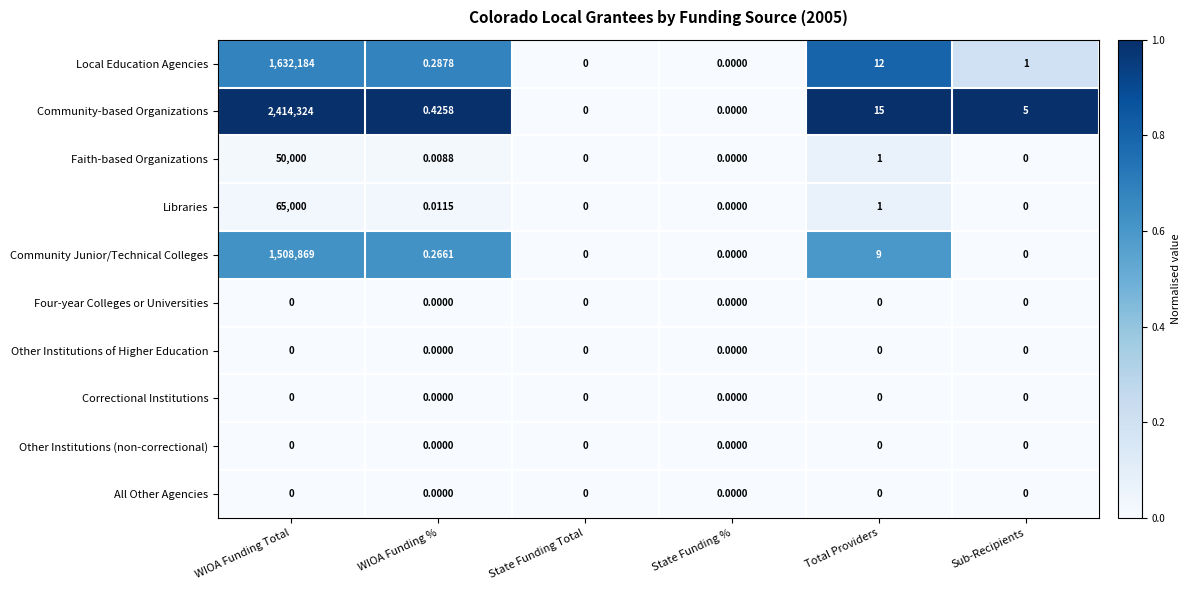

Which series changed the most between WIOA Funding Total and State Funding Total?

Community-based Organizations